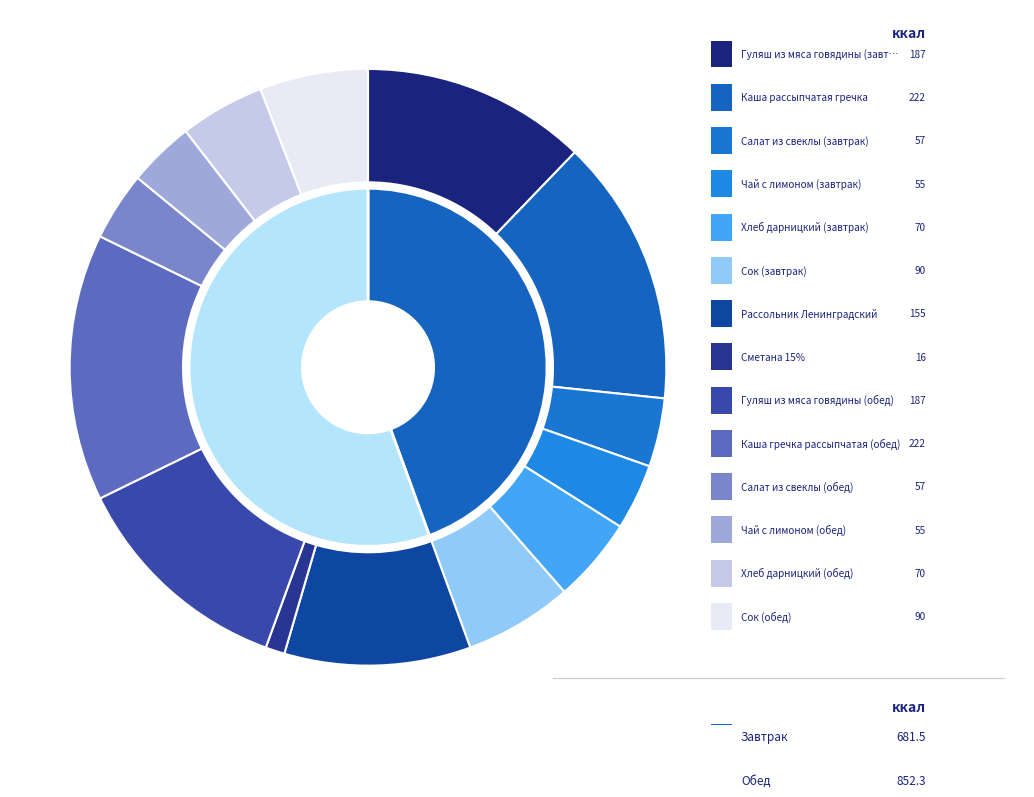

Is there any slice that represents more than half of the pie?

No